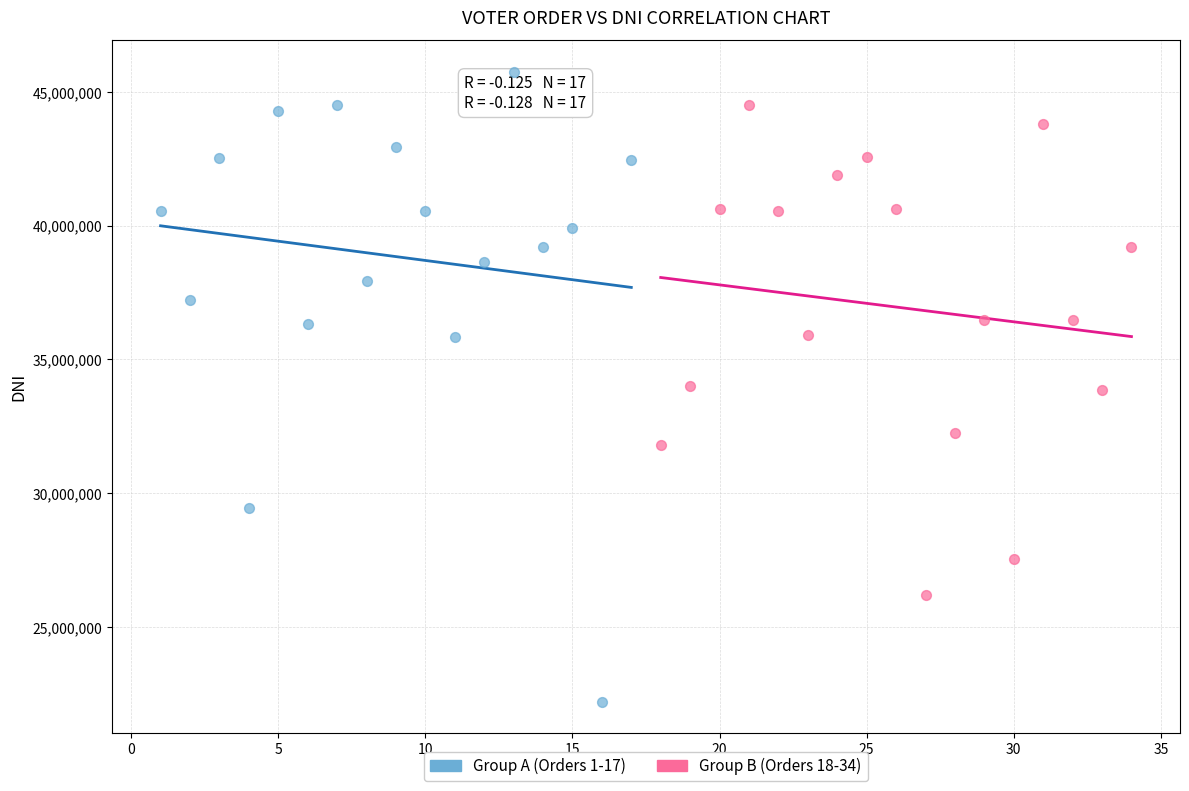

Which series contains the lowest Y value?

Group A (Orders 1-17)